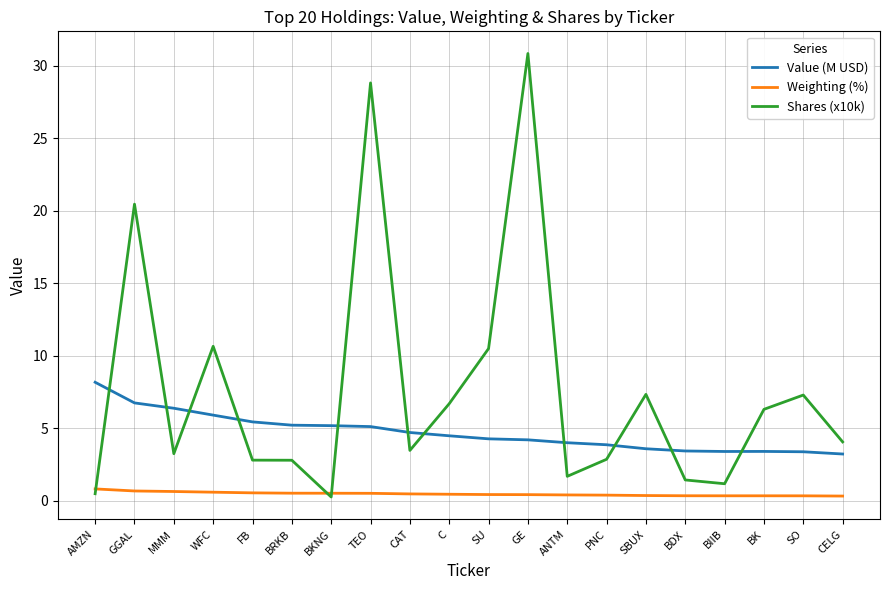

What is the total value across all series at BRKB?

8.5